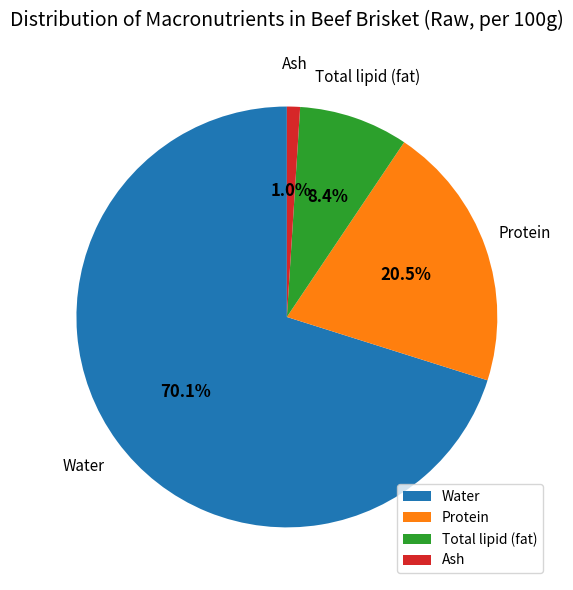

Rank the categories by value from highest to lowest.

Water, Protein, Total lipid (fat), Ash